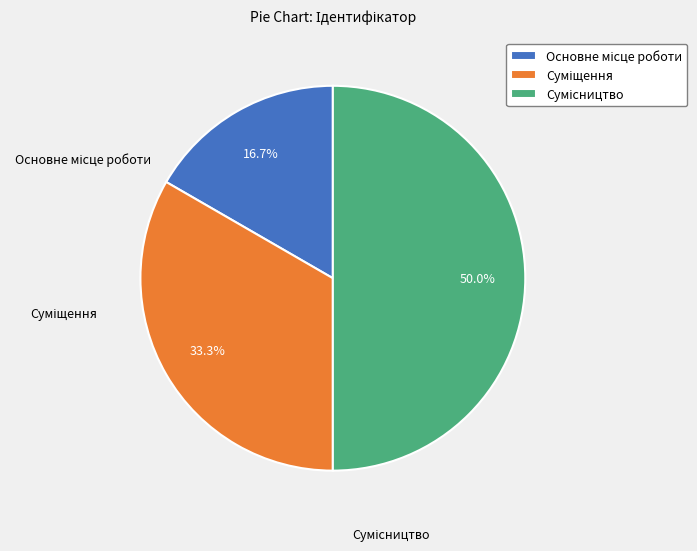

Is there any slice that represents more than half of the pie?

No